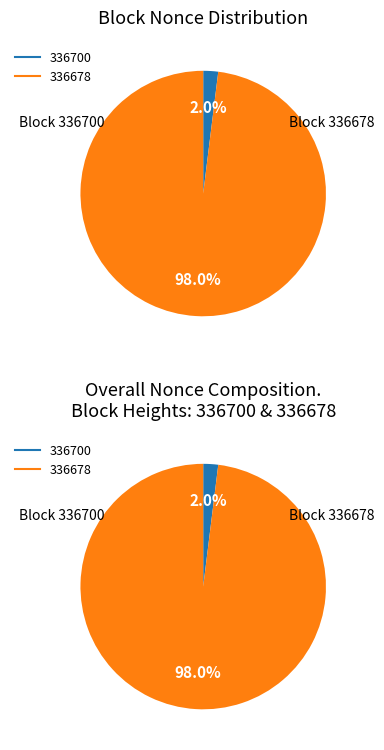

To the nearest percent, what is the combined percentage of 336678 and 336700?

100%